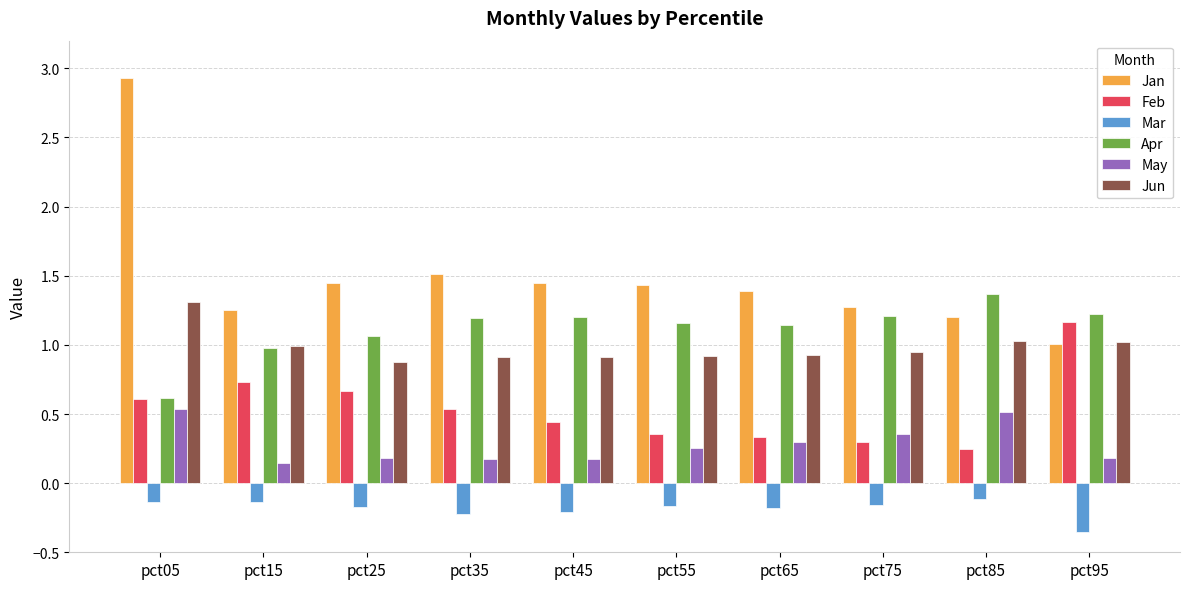

At which category does the chart reach its minimum across all series?

pct95